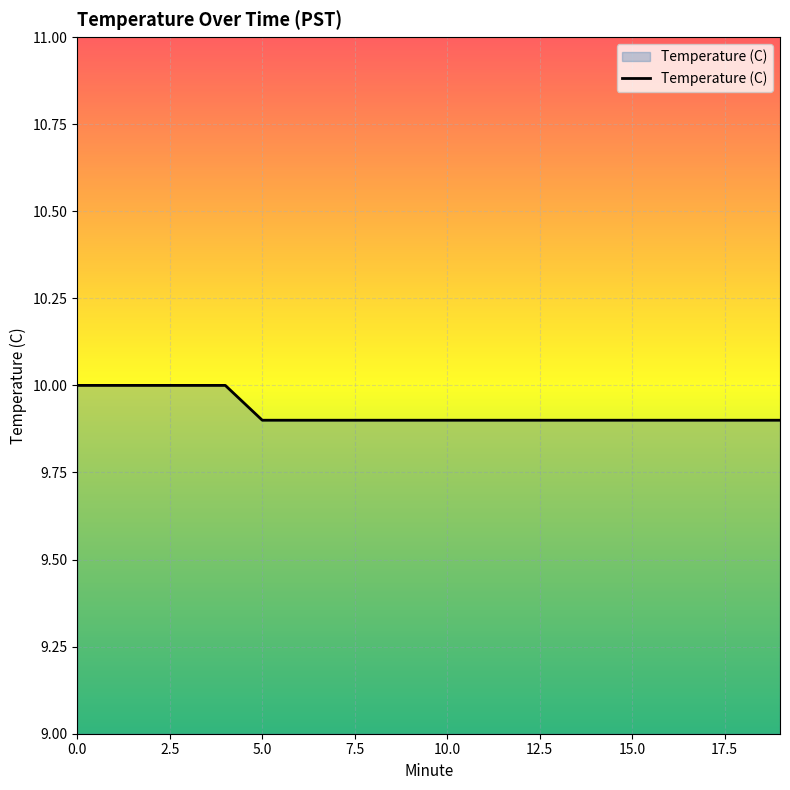

How many values are between 9 and 10?

20